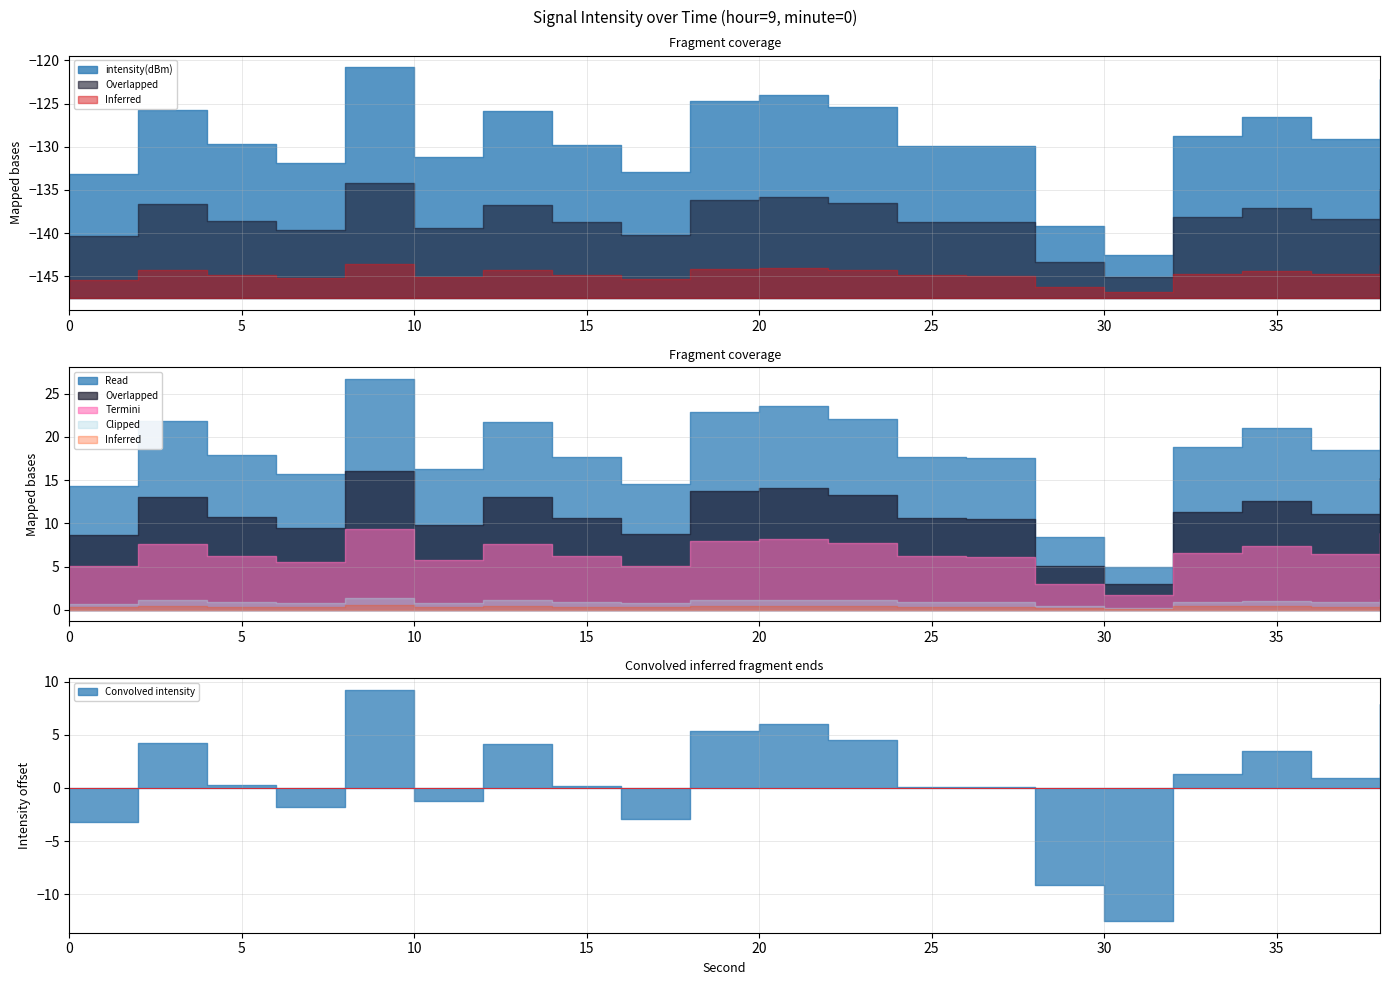

How many interior local peaks does the intensity(dBm) series have?

5